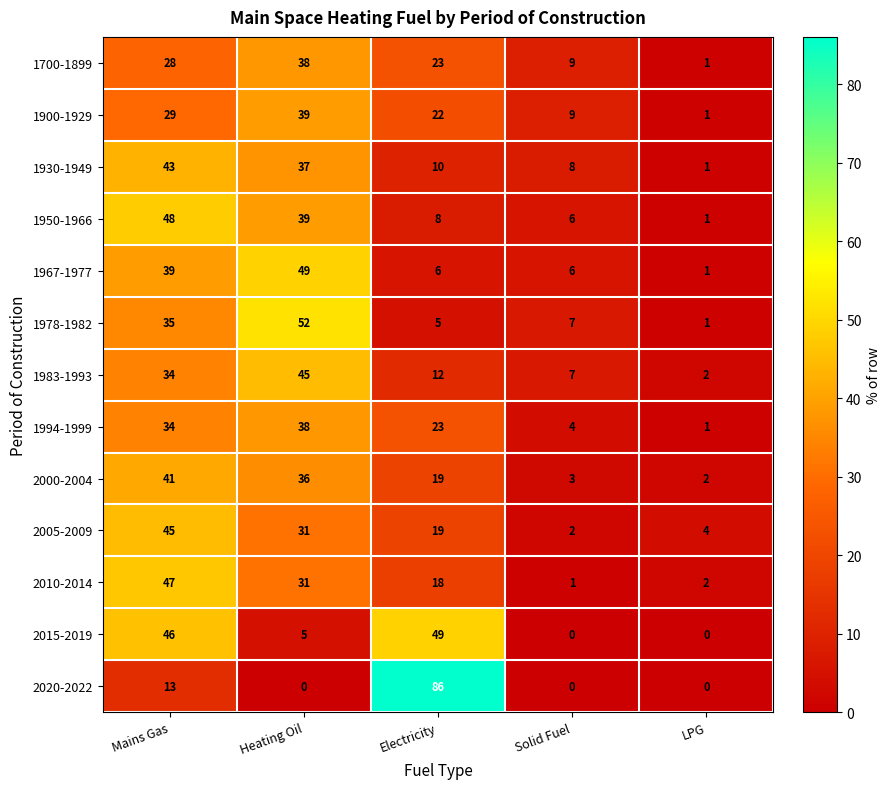

True or false: 1900-1929 has a value of 39 at Heating Oil.

True